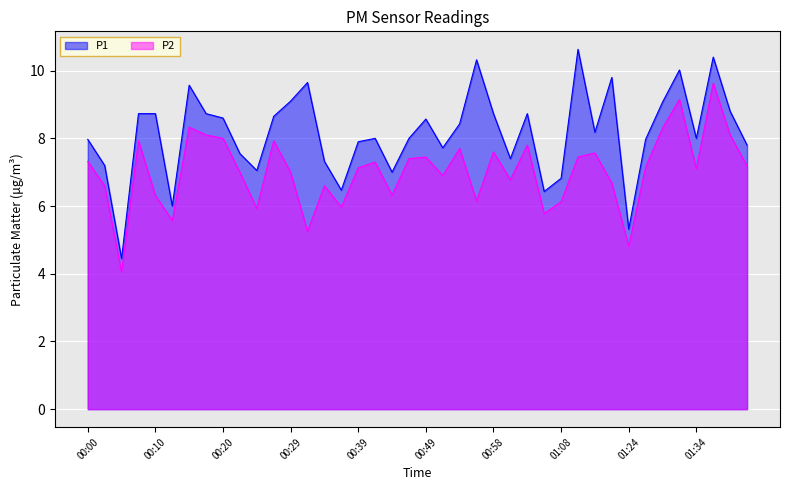

Is the value of P1 at 01:03 greater than the value of P2 at 00:25?

Yes